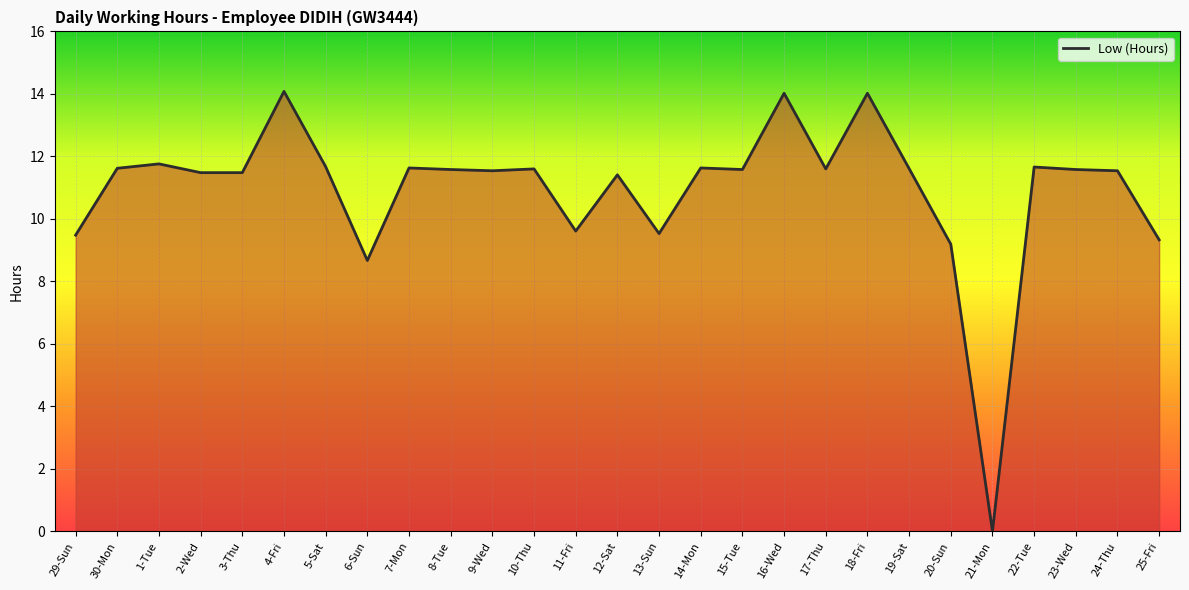

The chart shows a value of 13.4 at 20-Sun. True or false?

False